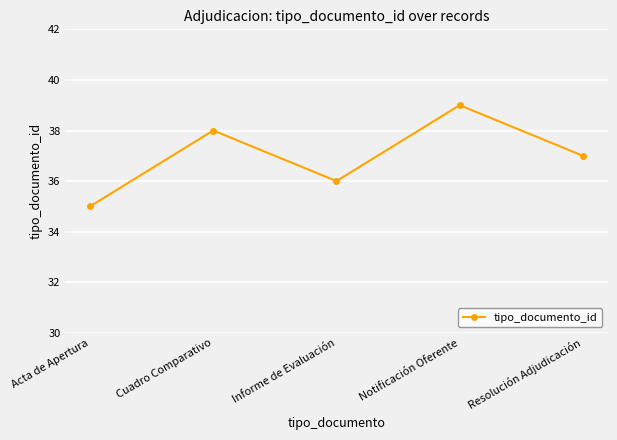

List the labels in order of value, smallest first.

Acta de Apertura, Informe de Evaluación, Resolución Adjudicación, Cuadro Comparativo, Notificación Oferente